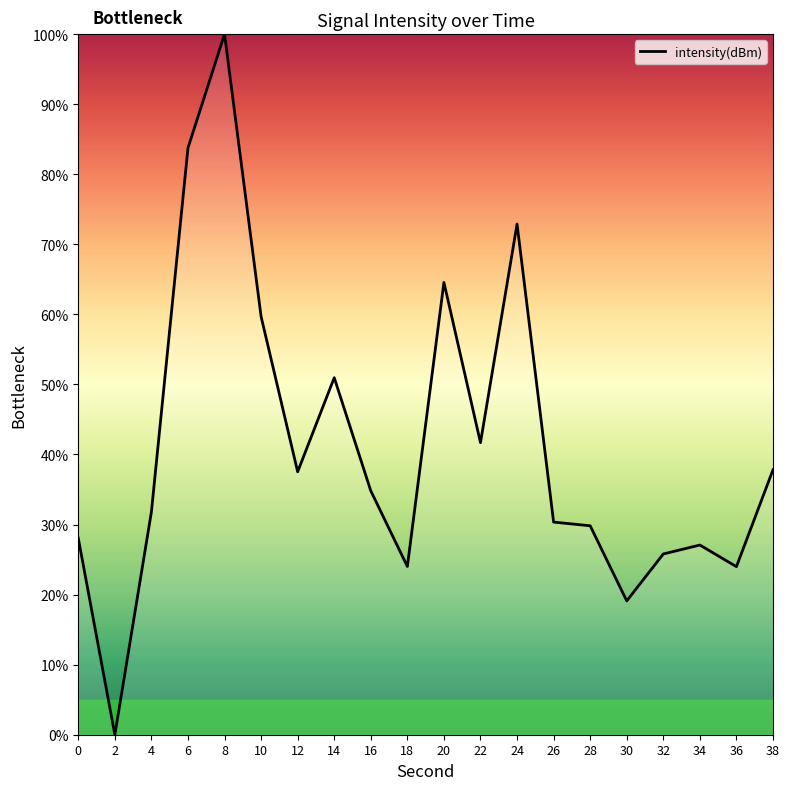

What is the difference between the maximum and second lowest values?

80.9